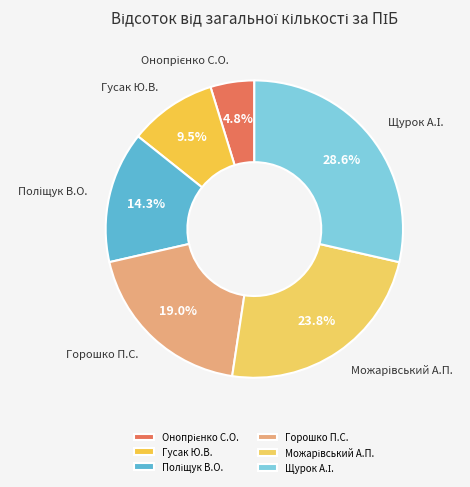

How many slices are in this pie chart?

6